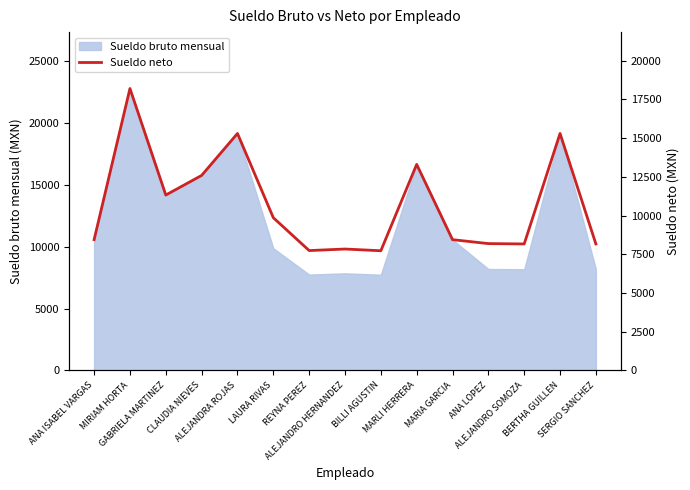

The value at CLAUDIA NIEVES is 12591.2. True or false?

True